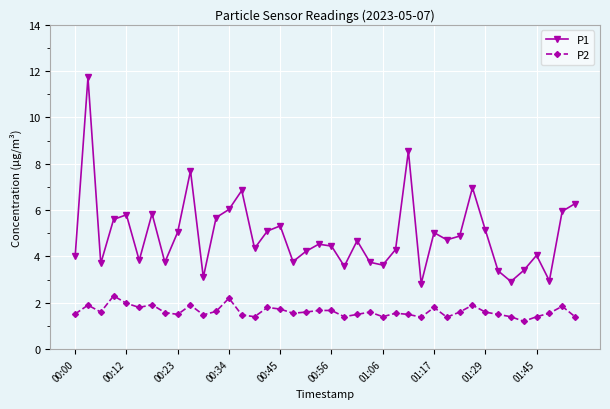

Which series has the largest range (max minus min)?

P1